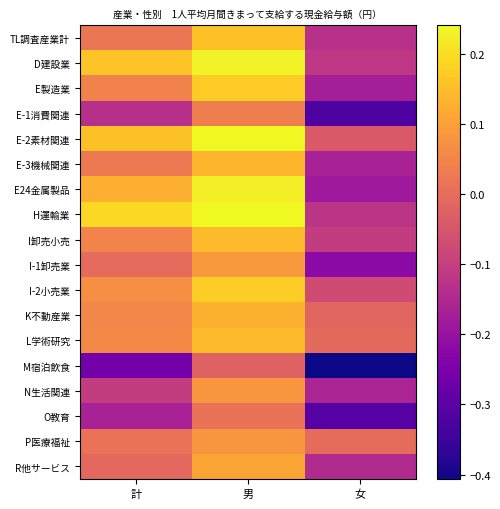

Where does the K不動産業 series first go above 0?

計